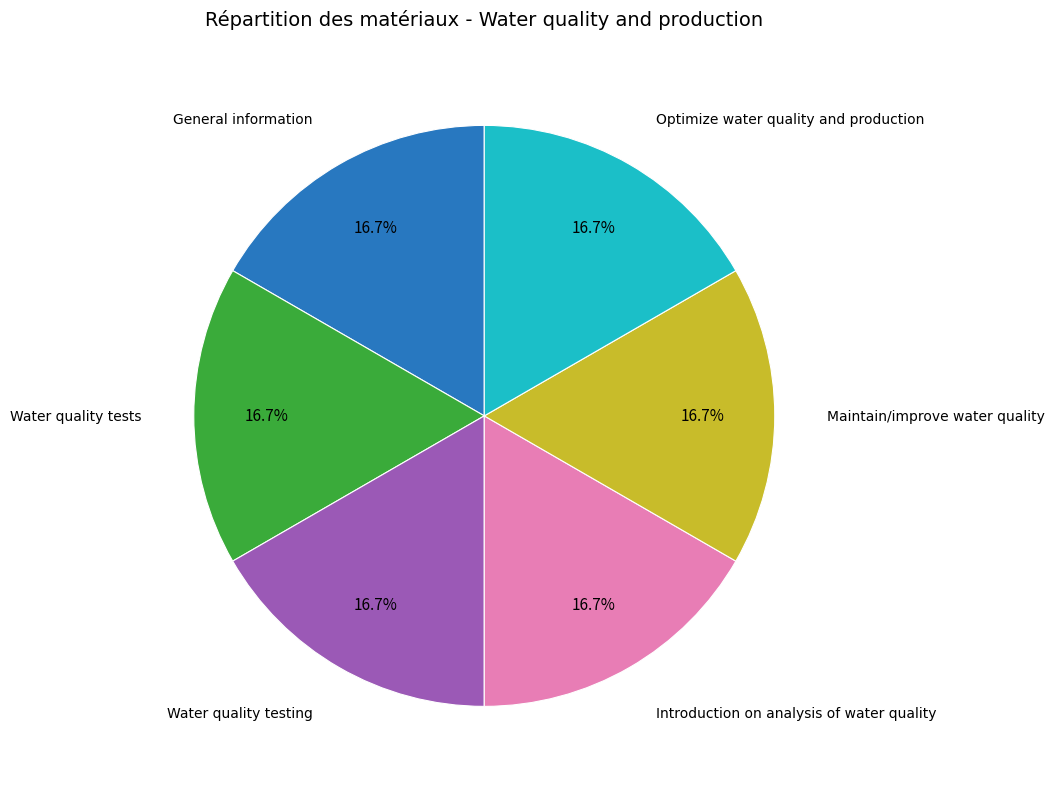

Combined, what portion of the pie is Water quality testing and Maintain/improve water quality?

33.3%